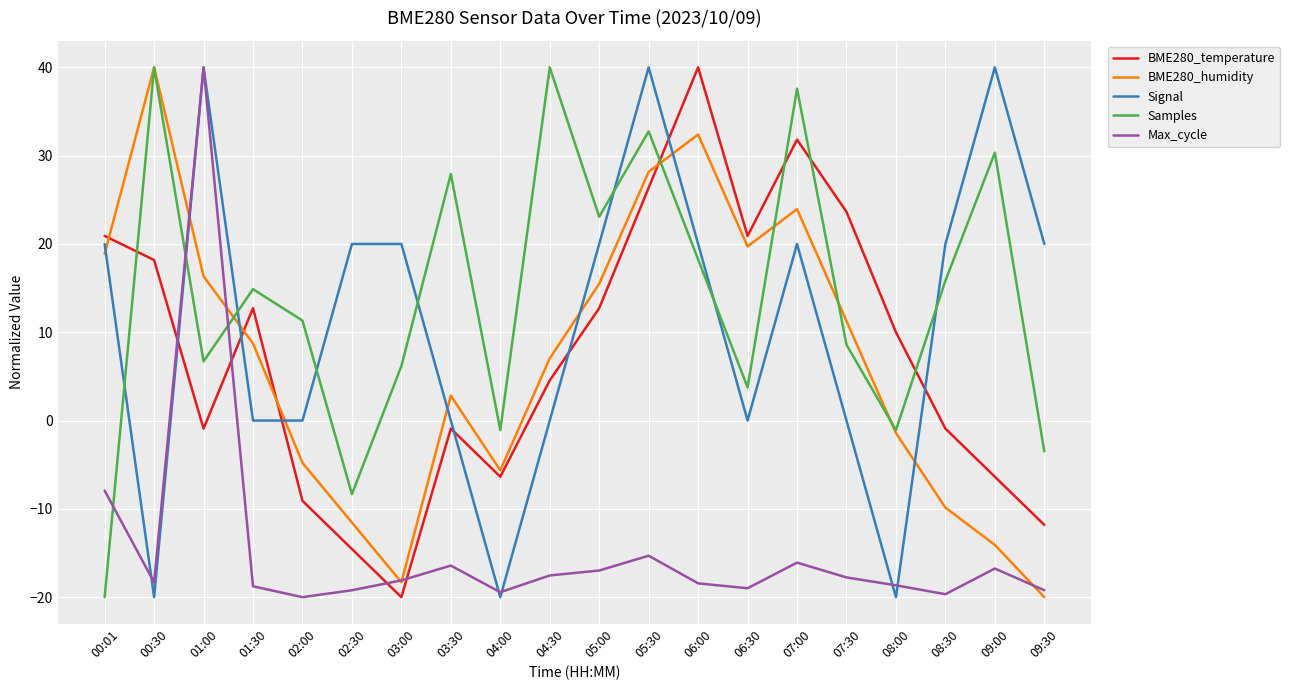

Is it true that BME280_humidity equals -30.6 at 03:00?

False